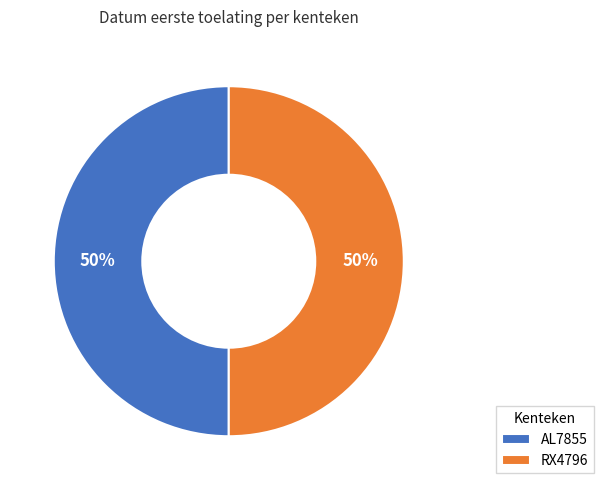

The RX4796 slice represents 39% of the pie. True or false?

False